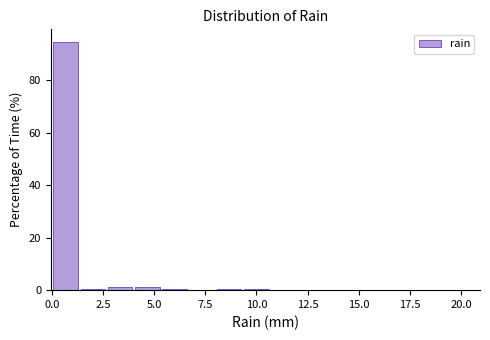

Read against the x-axis, roughly where is the centre of the tallest bar?

0.5